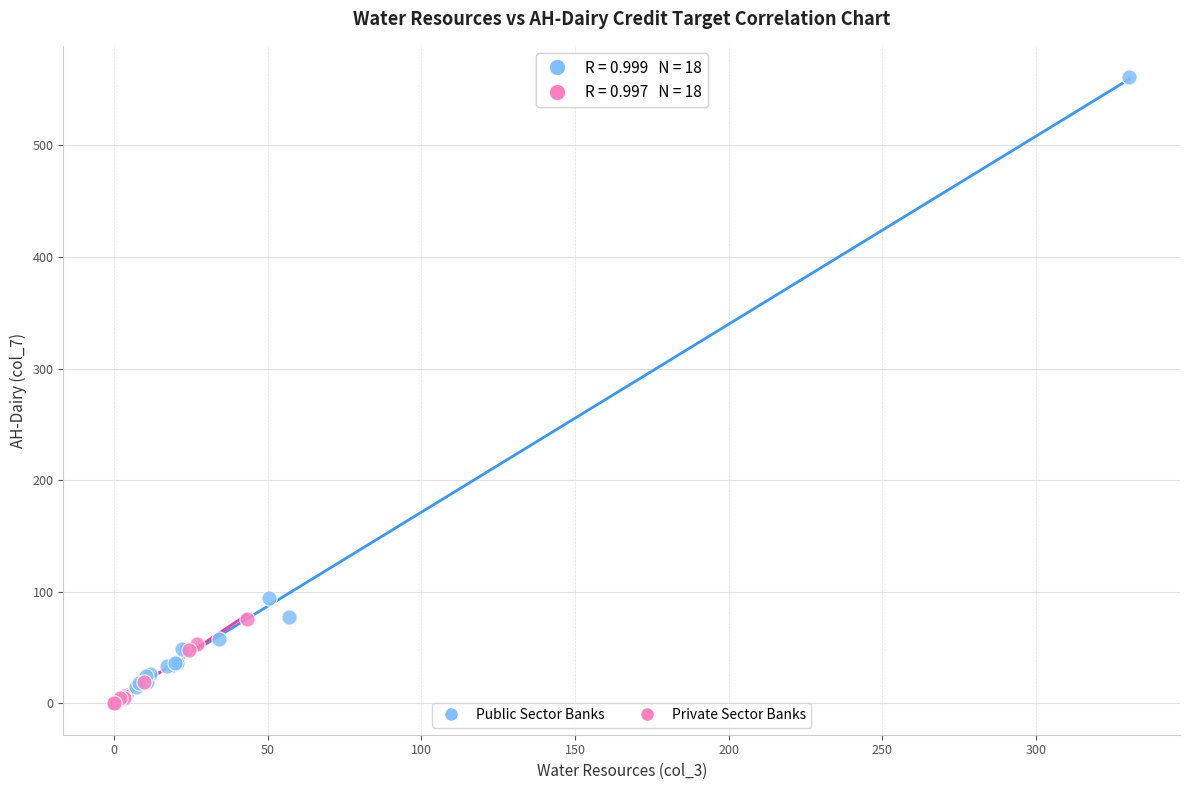

Which series reaches the maximum Y coordinate?

Public Sector Banks